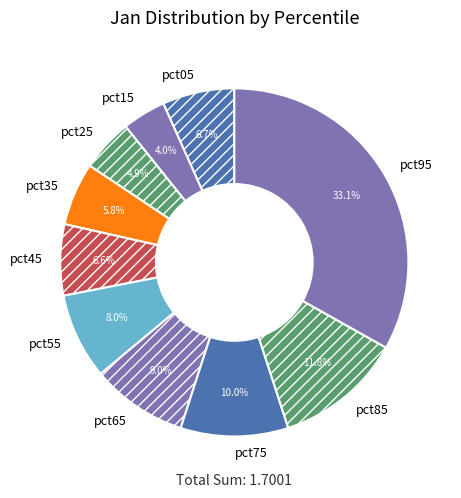

Is there a majority slice in this chart?

No